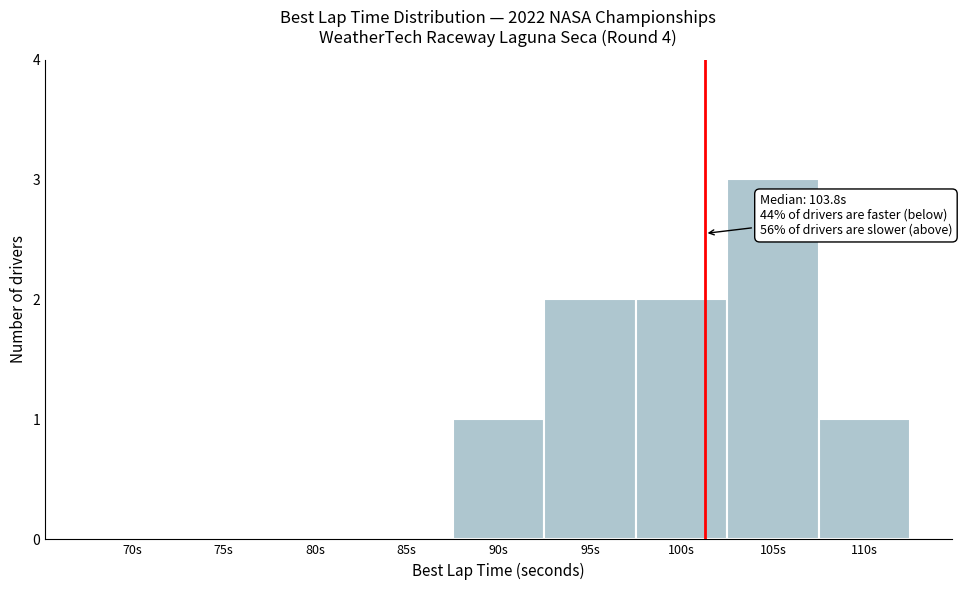

Reading right to left, what are all the values shown in this chart?

110s=1	105s=3	100s=2	95s=2	90s=1	85s=0	80s=0	75s=0	70s=0